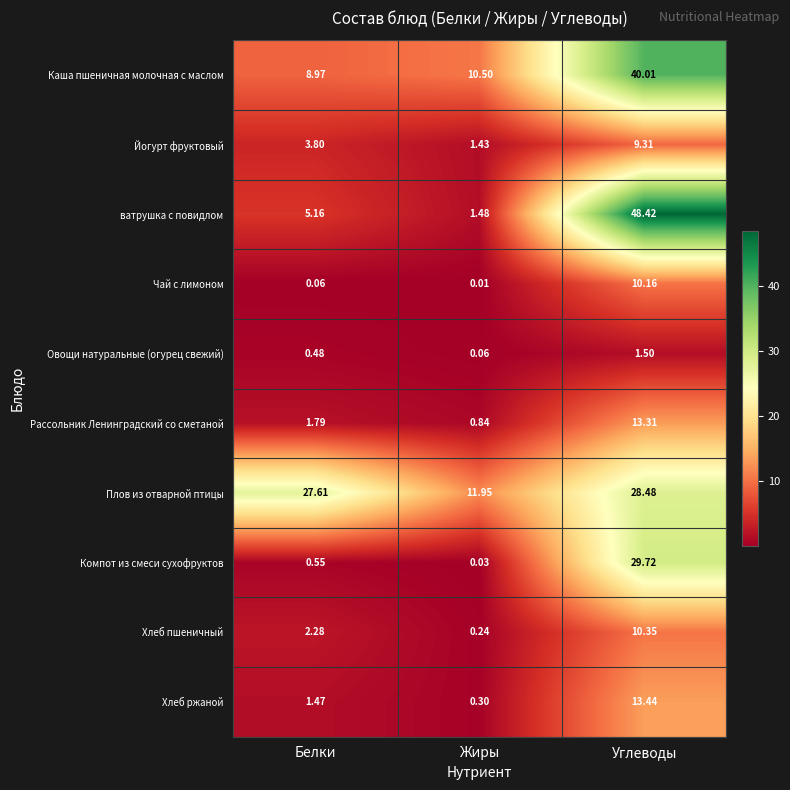

What is the maximum value shown in the chart?

48.4